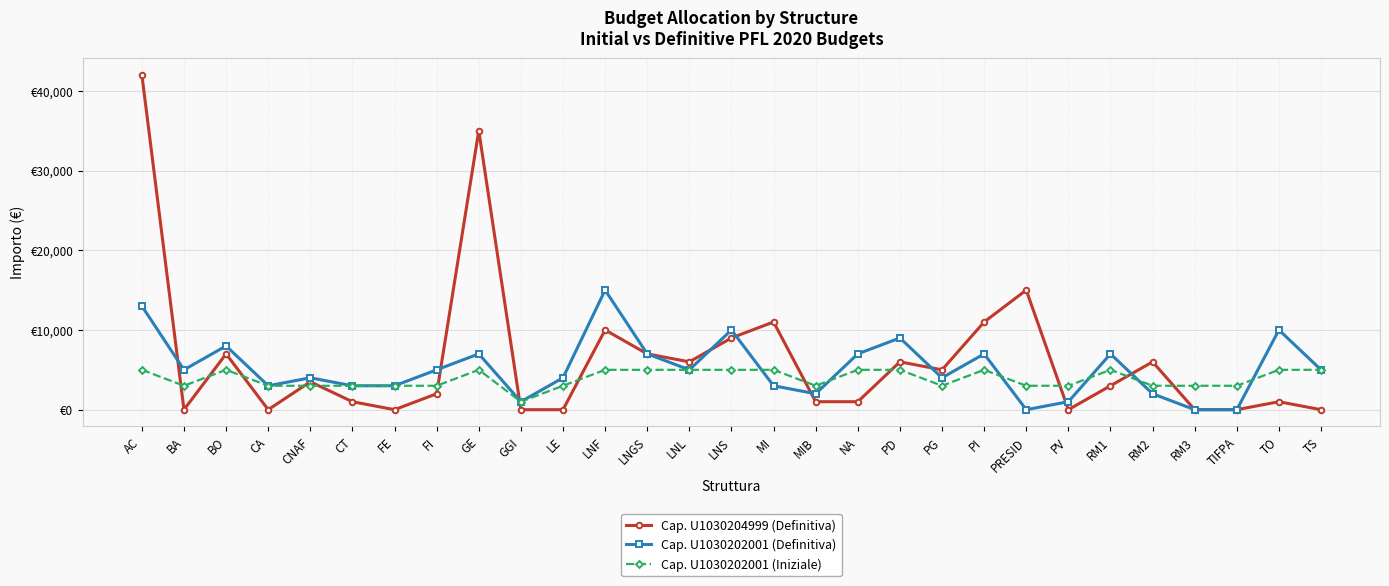

What is the average value of the Cap. U1030202001 (Definitiva) series?

5172